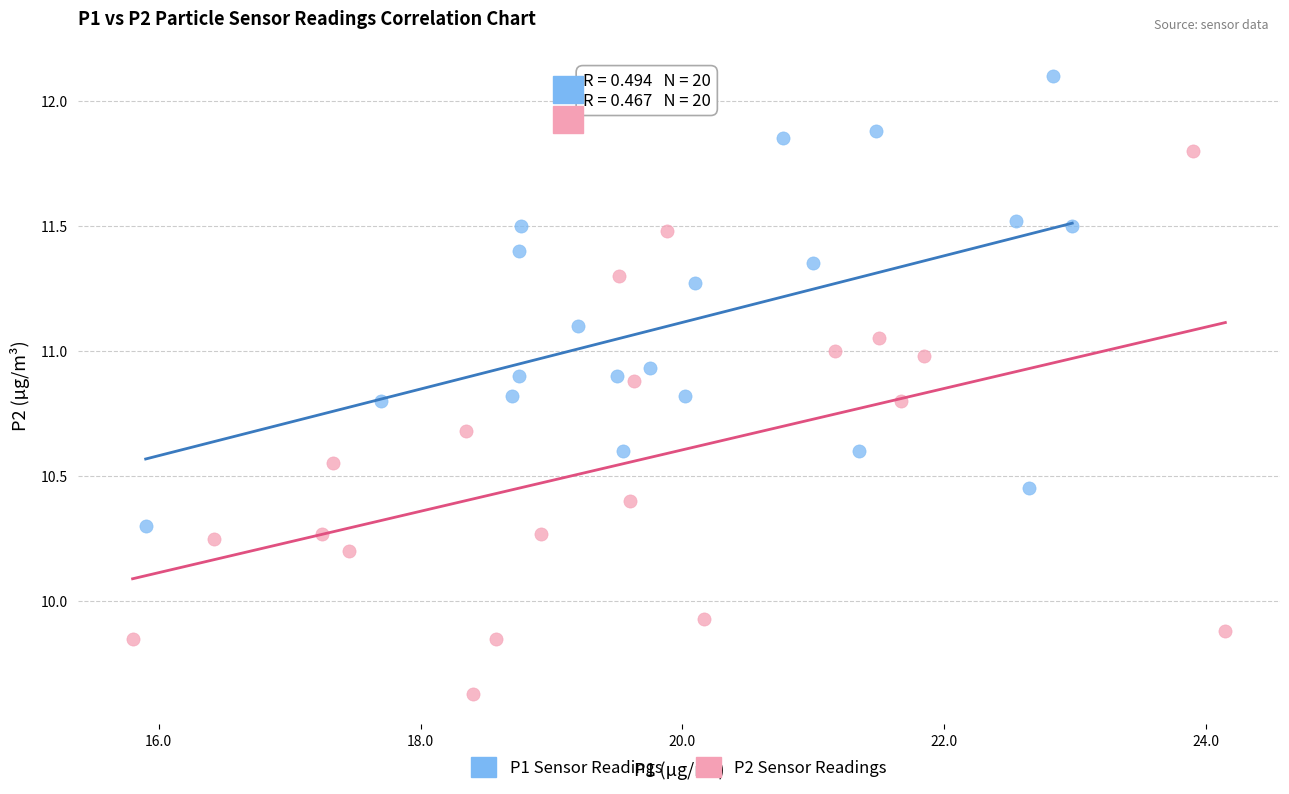

Which series has the largest Y range (max minus min)?

P2 Sensor Readings